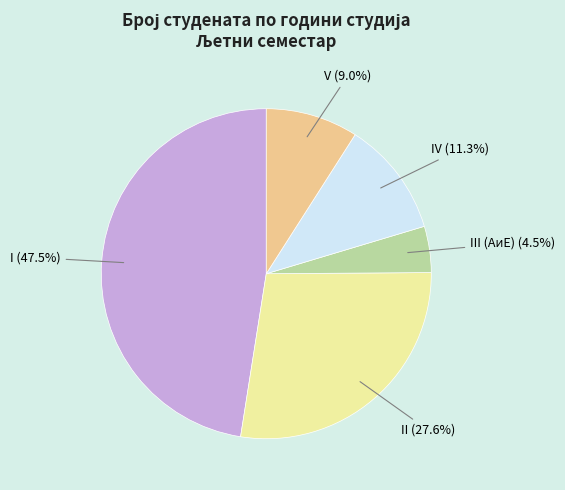

Is the sum of IV and I greater than half?

Yes